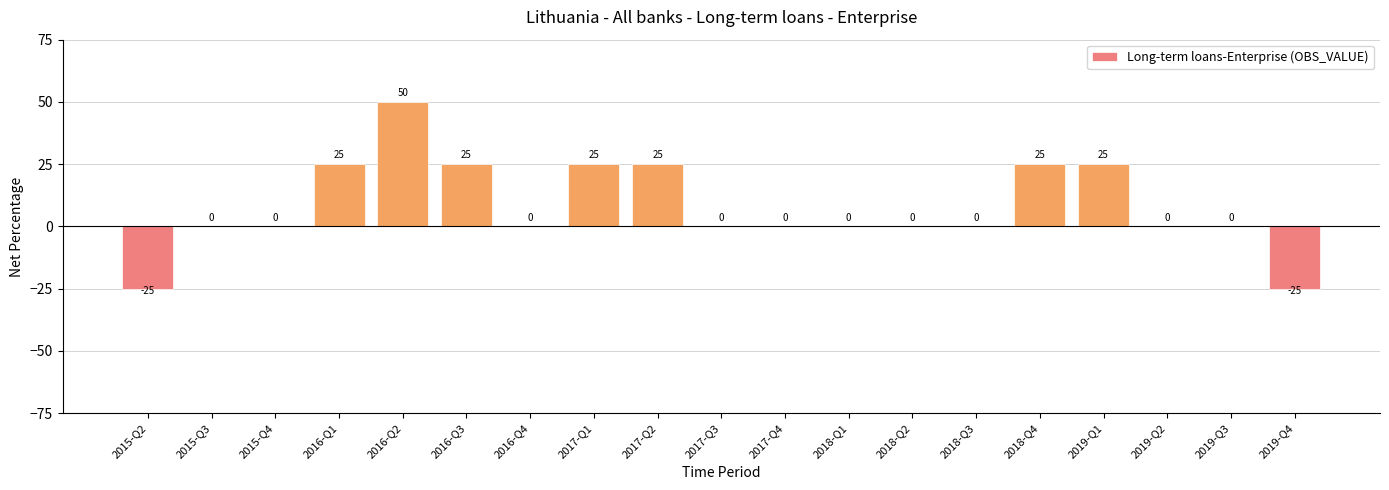

What is the sum of the values at 2018-Q2 and 2017-Q2?

25